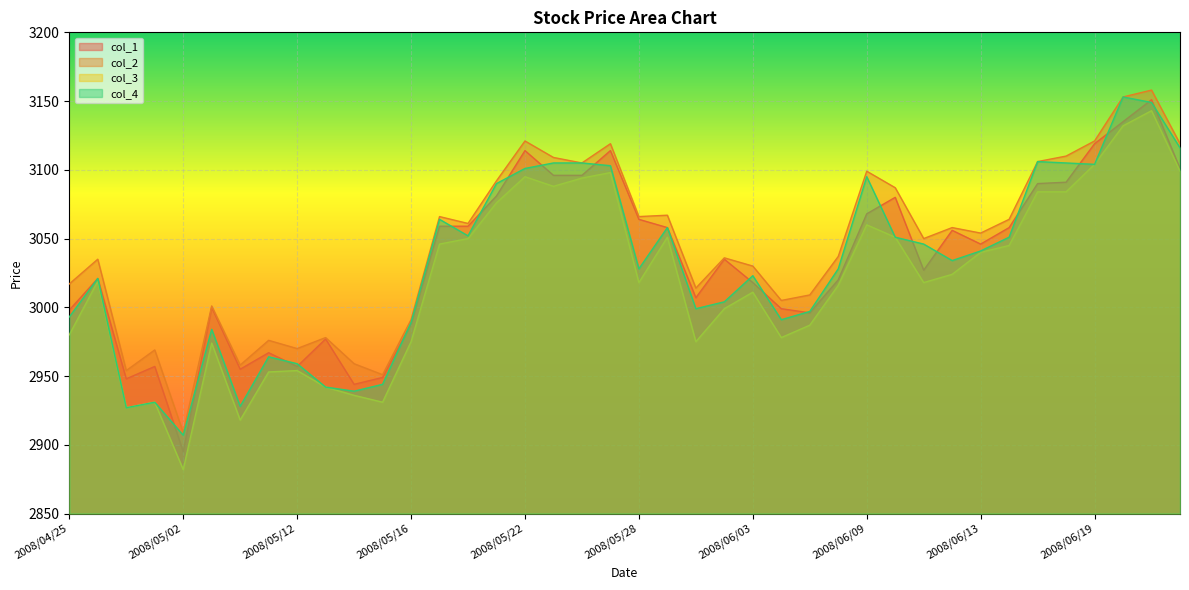

What is the label of the 7th point from the left?

2008/05/08